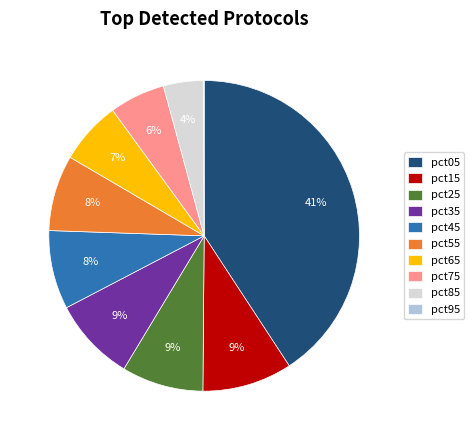

Between pct85 and pct75, which is larger?

pct75